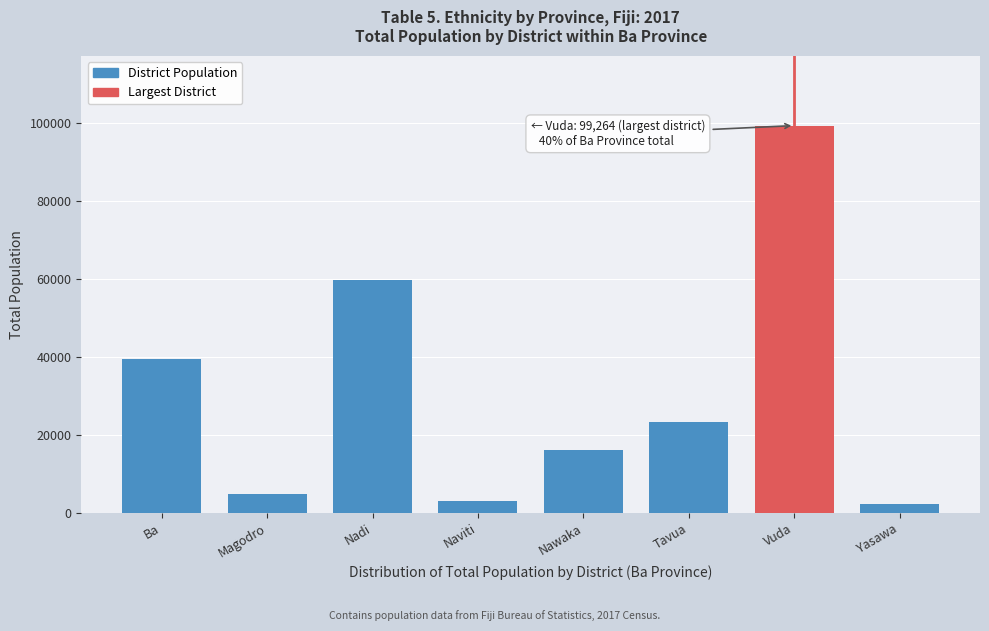

Reading left to right, what are all the values shown in this chart?

Ba=39372	Magodro=4806	Nadi=59717	Naviti=2910	Nawaka=16121	Tavua=23269	Vuda=99264	Yasawa=2226